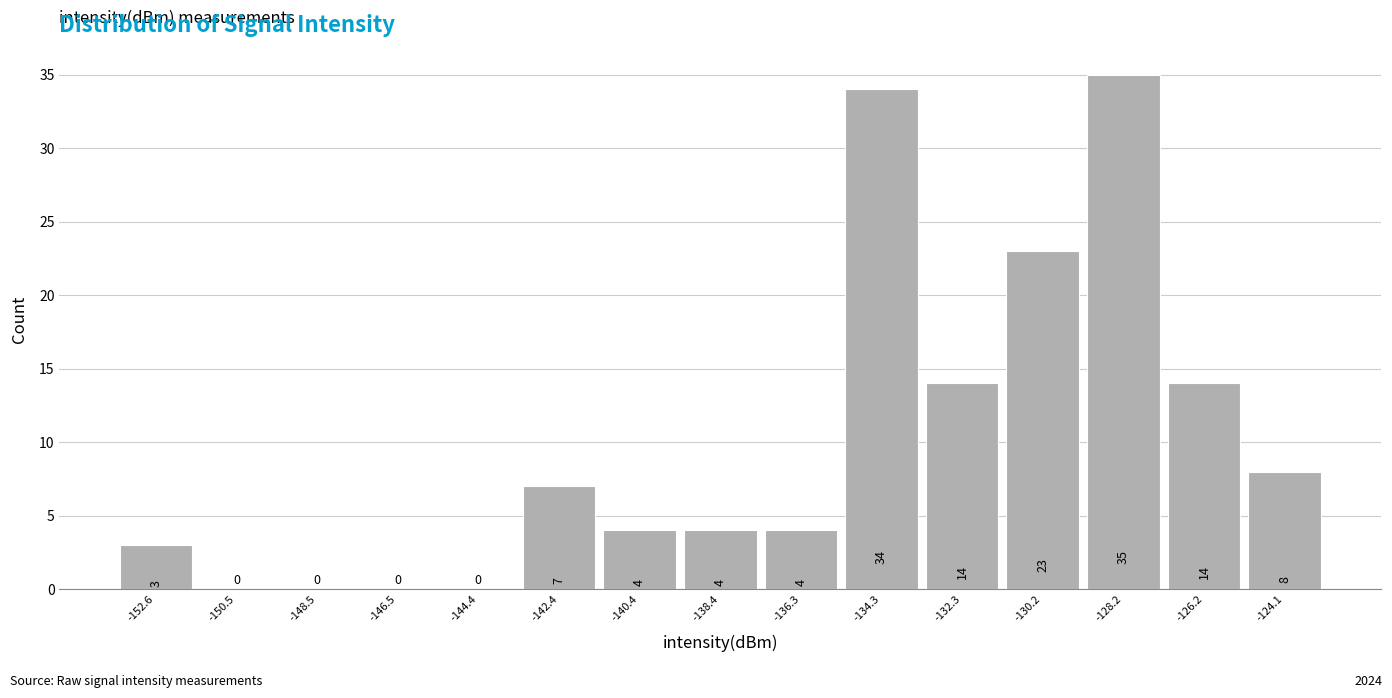

Reading left to right, extract all data points from this chart.

-152.6=3	-150.5=0	-148.5=0	-146.5=0	-144.4=0	-142.4=7	-140.4=4	-138.4=4	-136.3=4	-134.3=34	-132.3=14	-130.2=23	-128.2=35	-126.2=14	-124.1=8